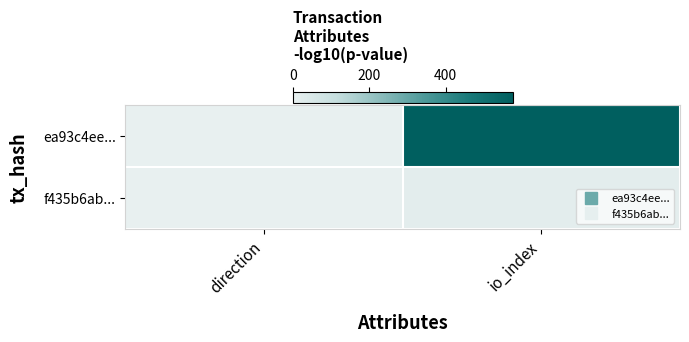

List the series in order of their peak value, highest first.

ea93c4ee..., f435b6ab...